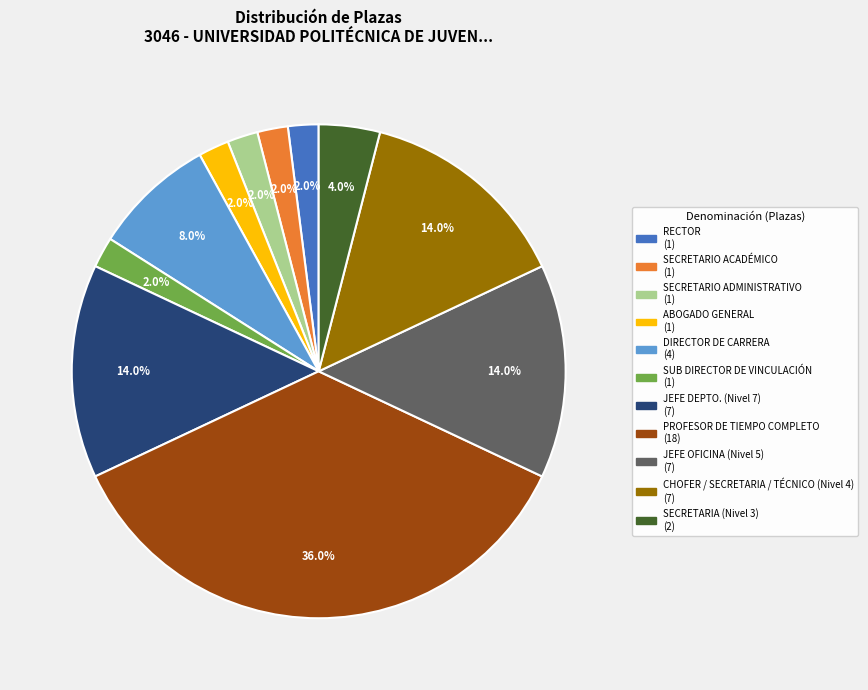

Combined, what portion of the pie is PROFESOR DE TIEMPO COMPLETO and DIRECTOR DE CARRERA?

44.0%